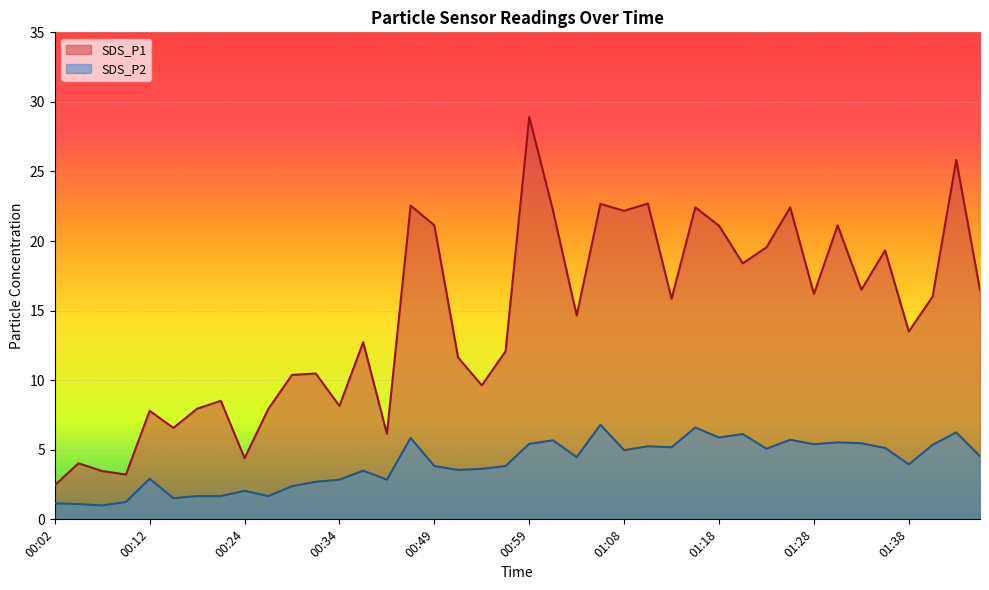

True or false: SDS_P1 and SDS_P2 cross at least once.

False